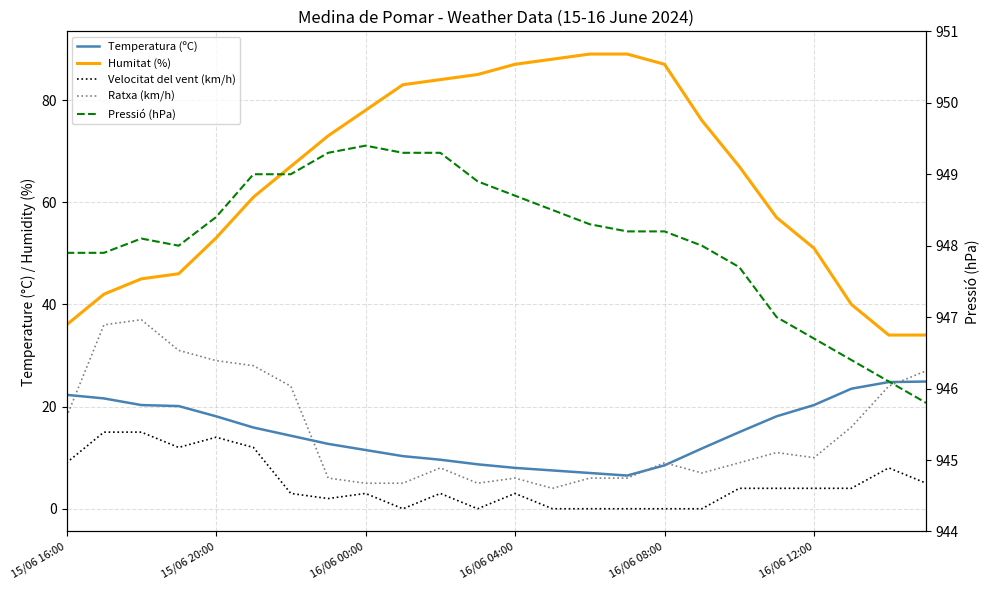

True or false: Temperatura (ºC) has more than 1 interior local peaks.

False